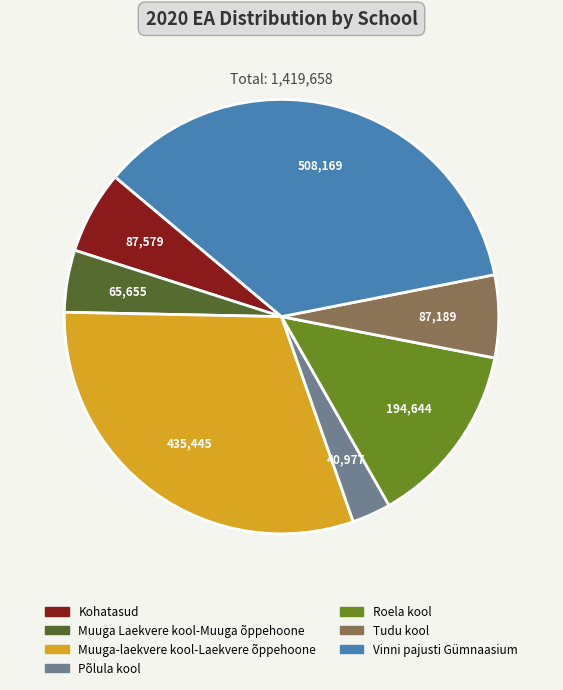

What is the ratio of the value at Tudu kool to the value at Vinni pajusti Gümnaasium?

0.2